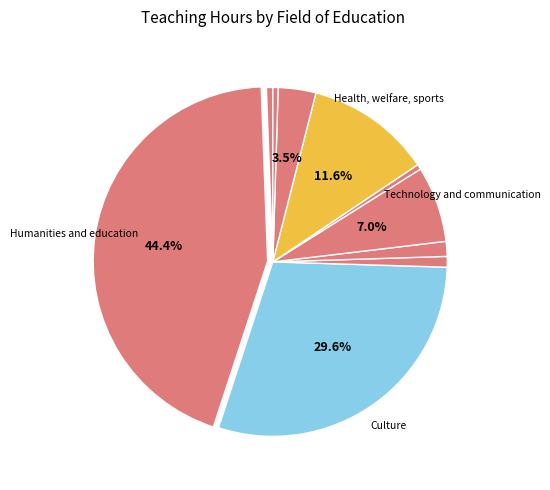

How many slices are in this pie chart?

10